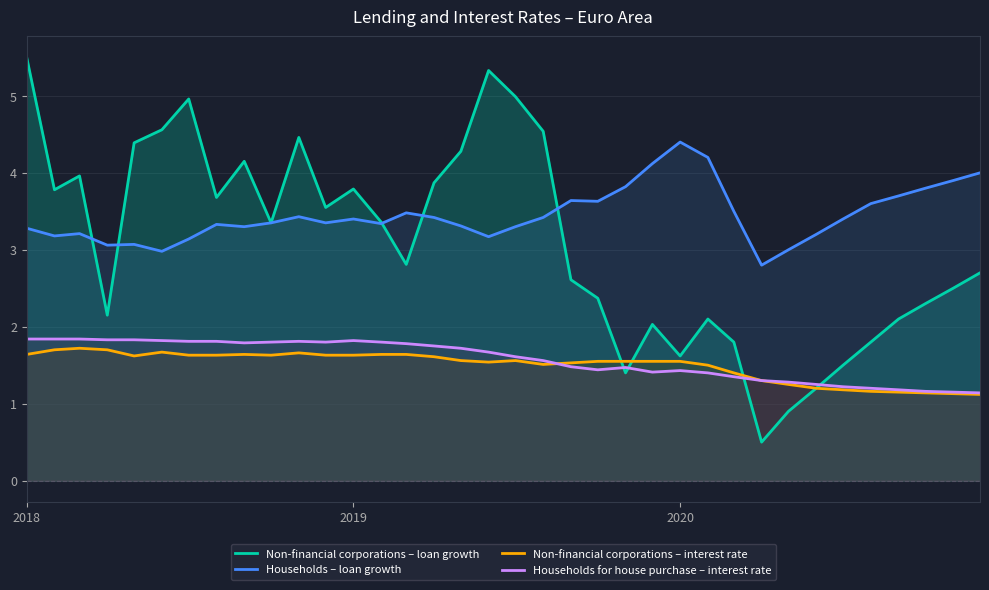

At which category is the sum across all series the highest?

2018